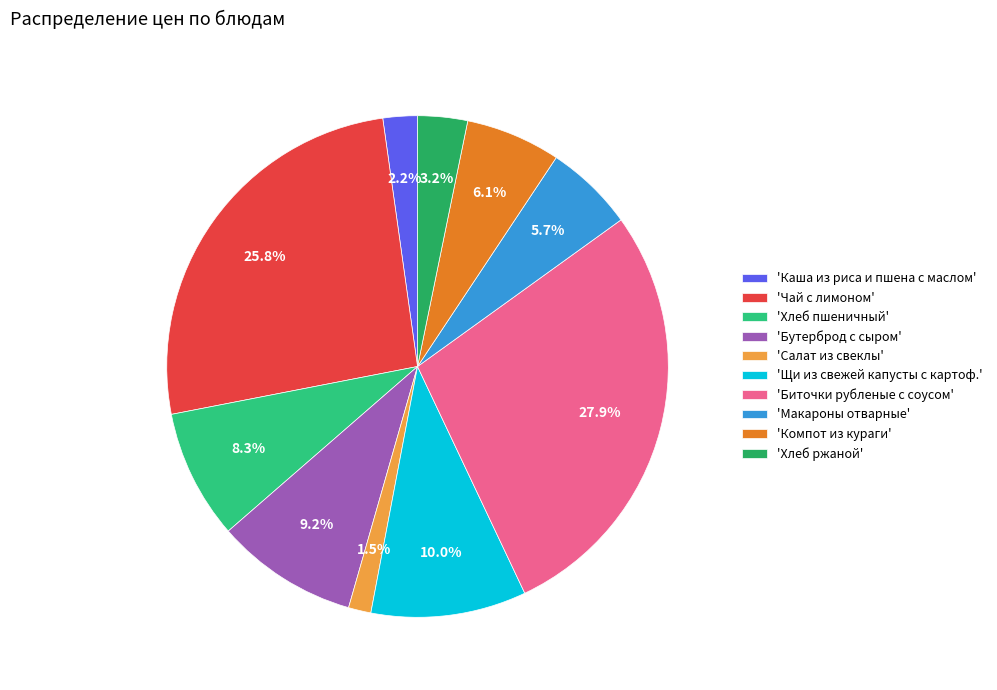

How many slices are in this pie chart?

10